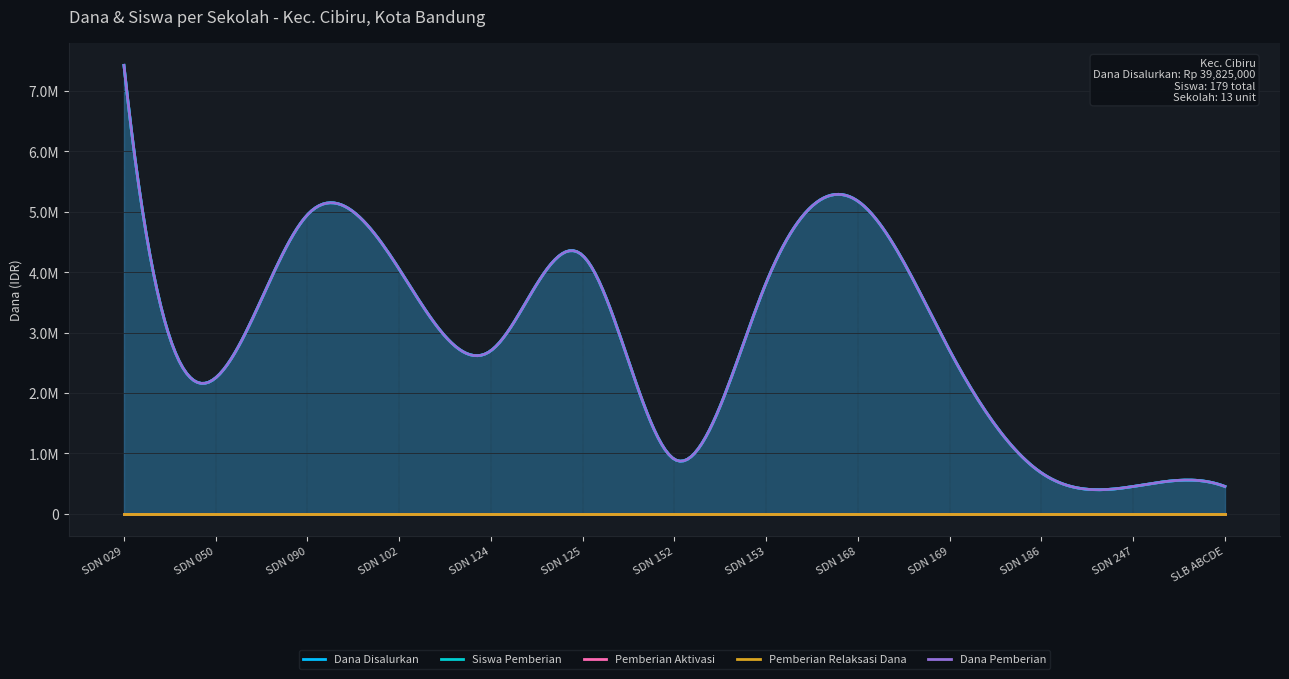

Which category has the highest value in the Siswa Pemberian series?

SDN 029